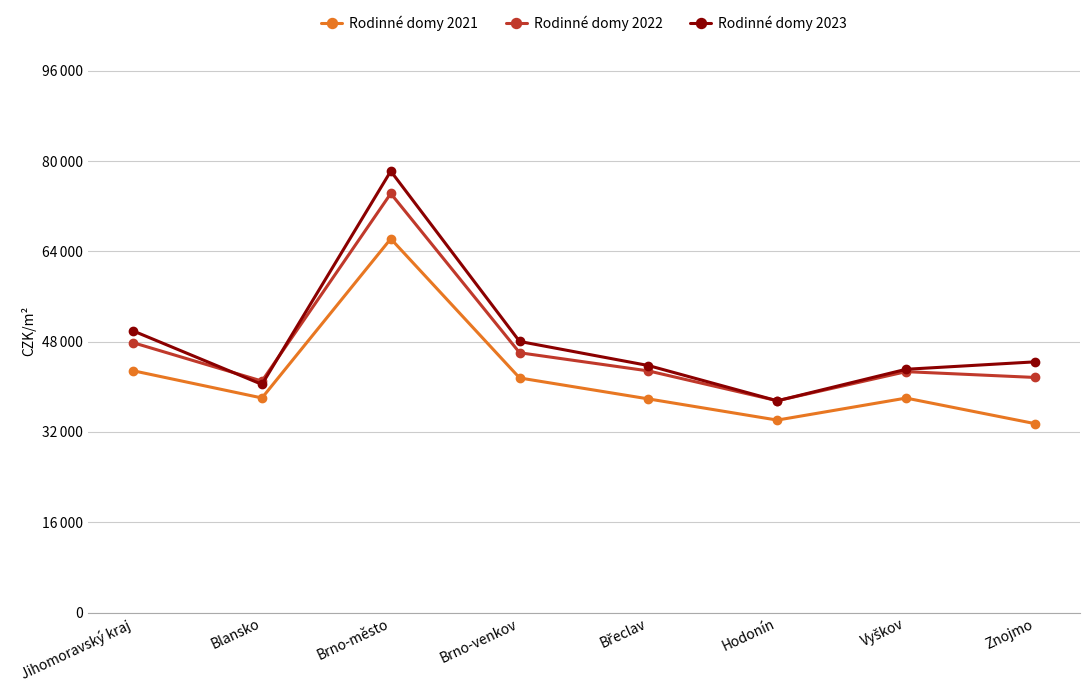

Which series has the widest spread of values?

Rodinné domy 2023